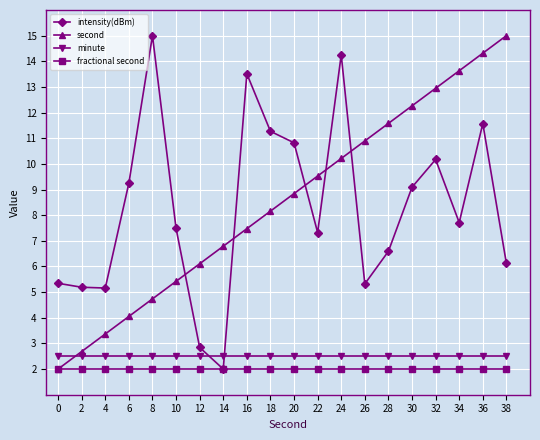

Rank the series at 6 from lowest to highest value.

fractional second, minute, second, intensity(dBm)